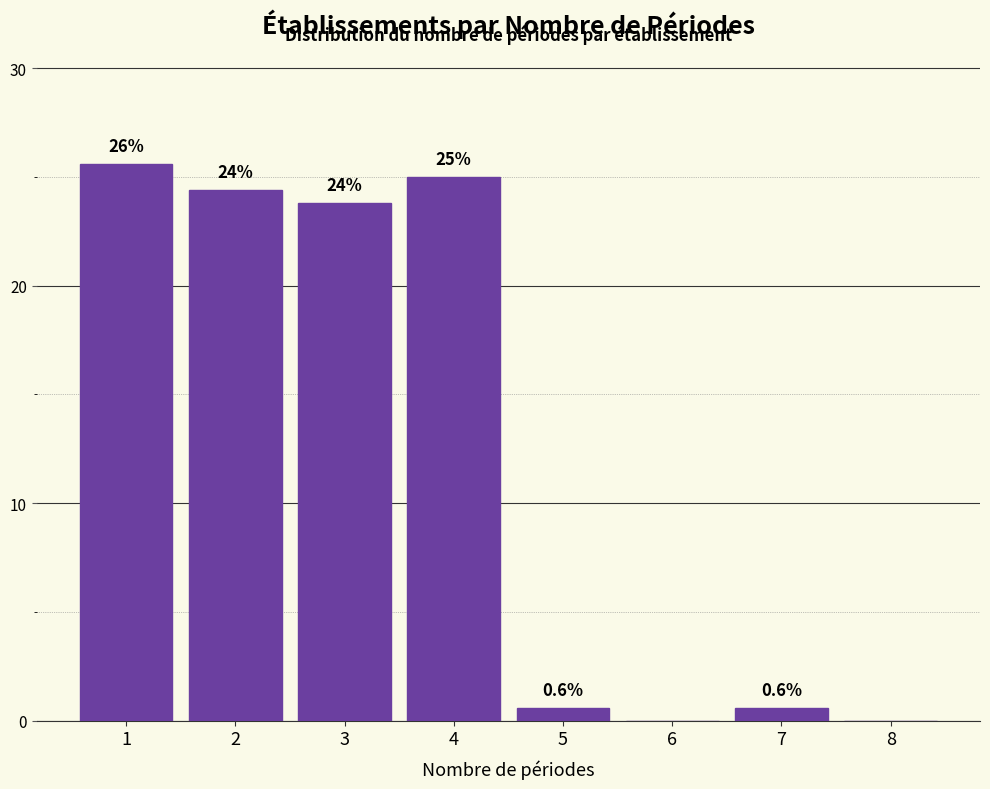

Reading right to left, transcribe all the data shown in this chart.

8=0.0	7=0.6	6=0.0	5=0.6	4=25.0	3=23.8	2=24.4	1=25.6